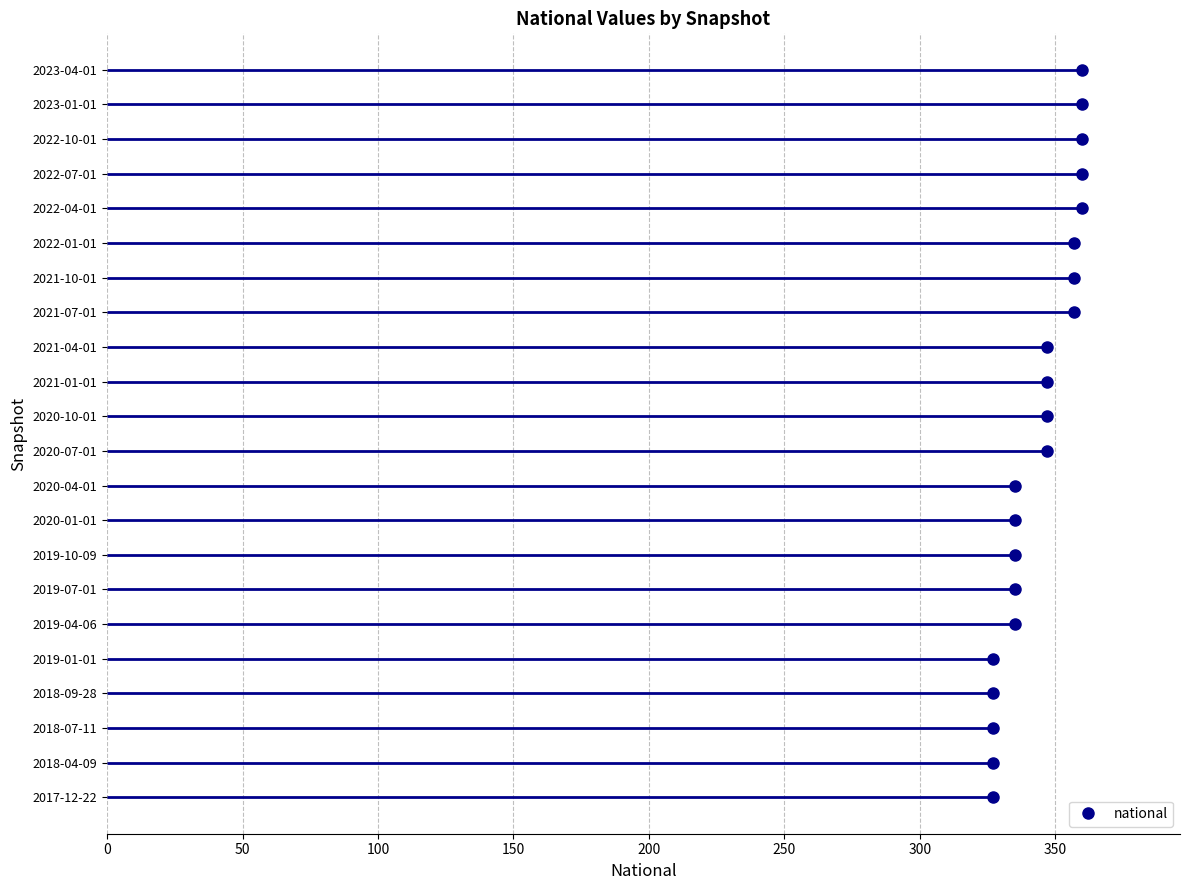

Is it true that the value at 16 is 24?

False